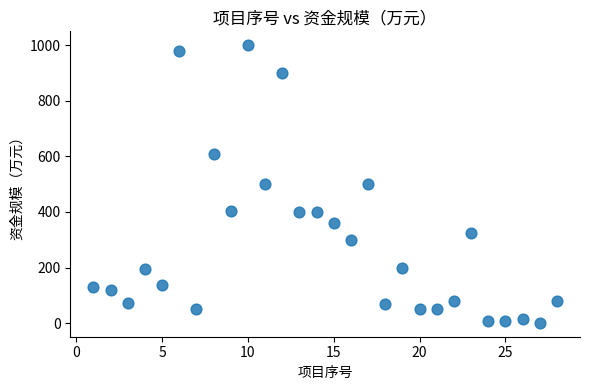

What is the range of Y values (max minus min)?

999.0